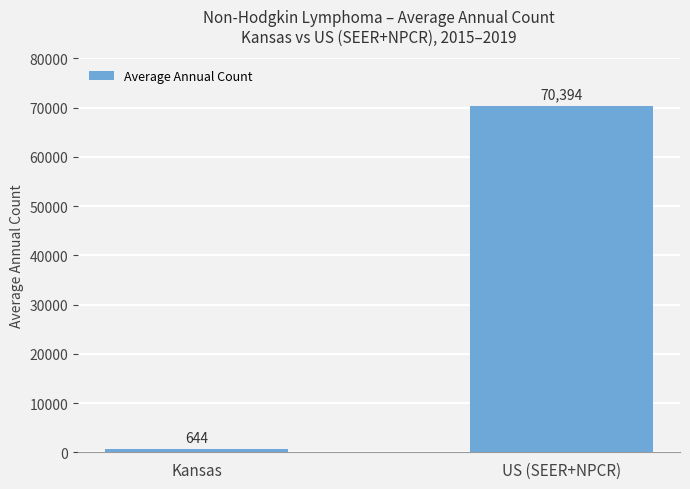

Approximately how many times larger is the value at US (SEER+NPCR) compared to Kansas?

109.3